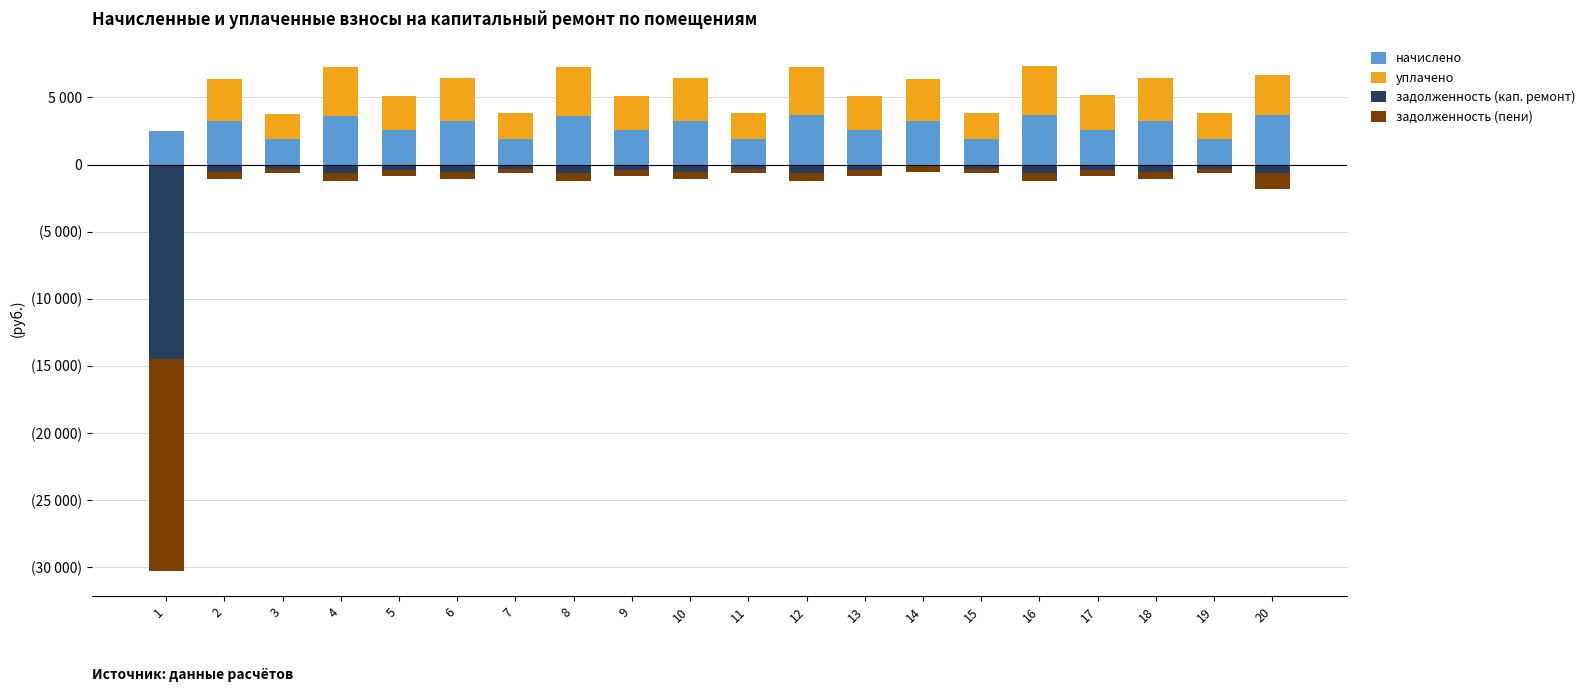

What is the difference between the second highest and minimum values in the начислено series?

1770.5